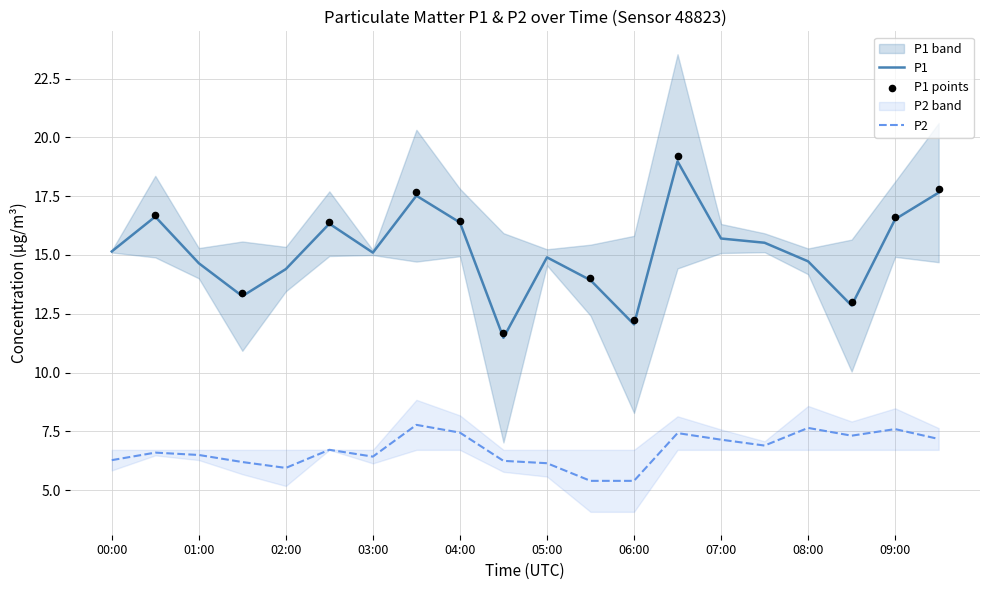

What is the total value across all series at 07:30?

22.4